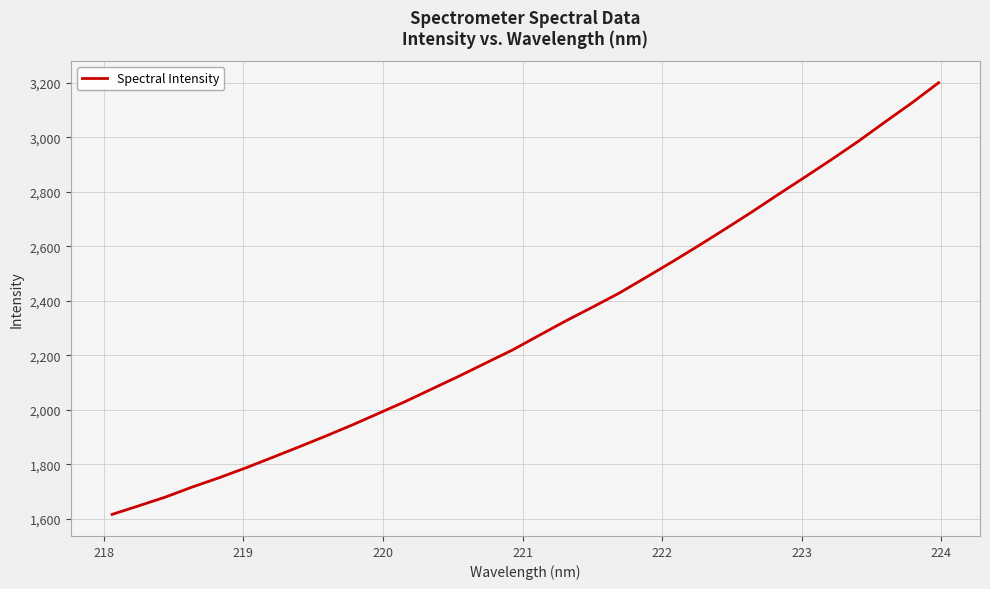

What is the greatest value displayed?

3200.9